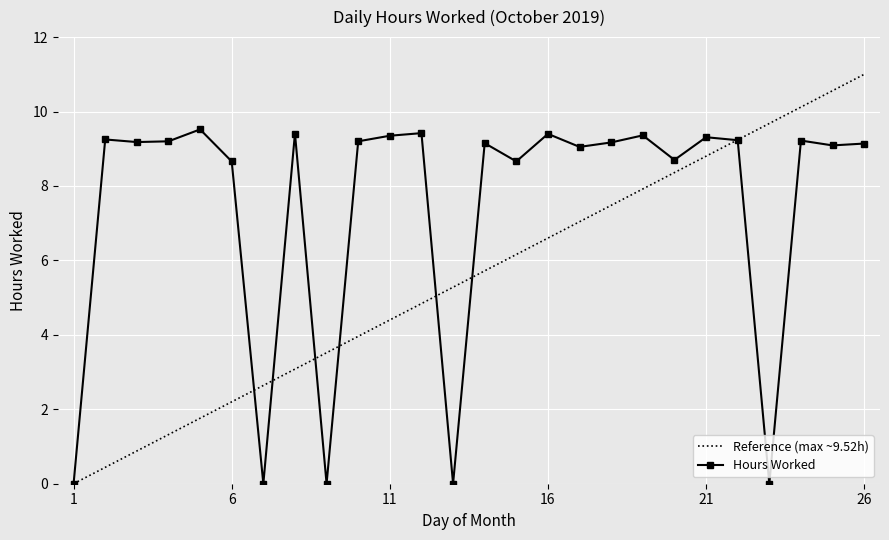

How many values are below 9?

8